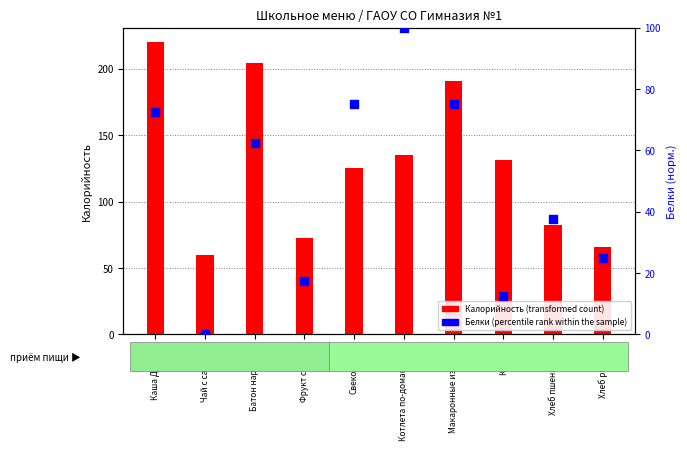

What are all the series names shown in the legend?

Калорийность (transformed count), Белки (percentile rank within the sample)